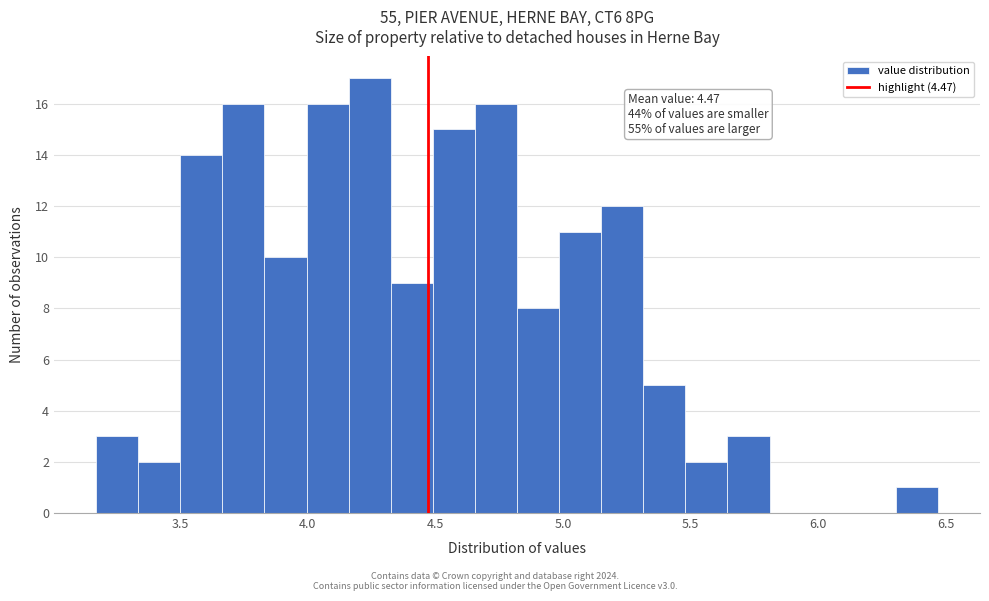

Read against the x-axis, roughly where is the centre of the tallest bar?

4.25